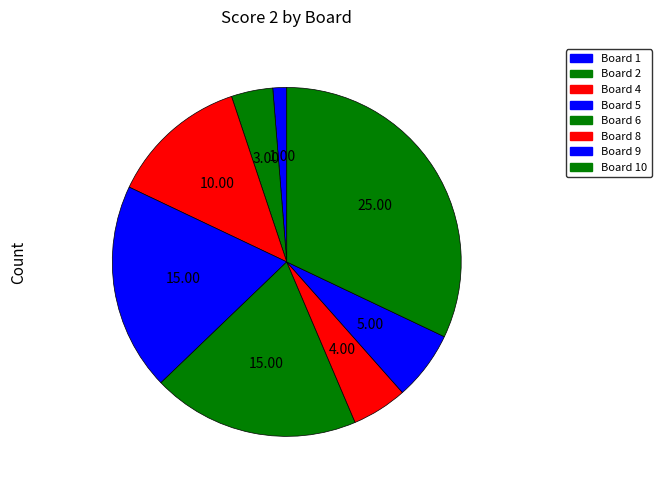

How many segments does this pie chart have?

8